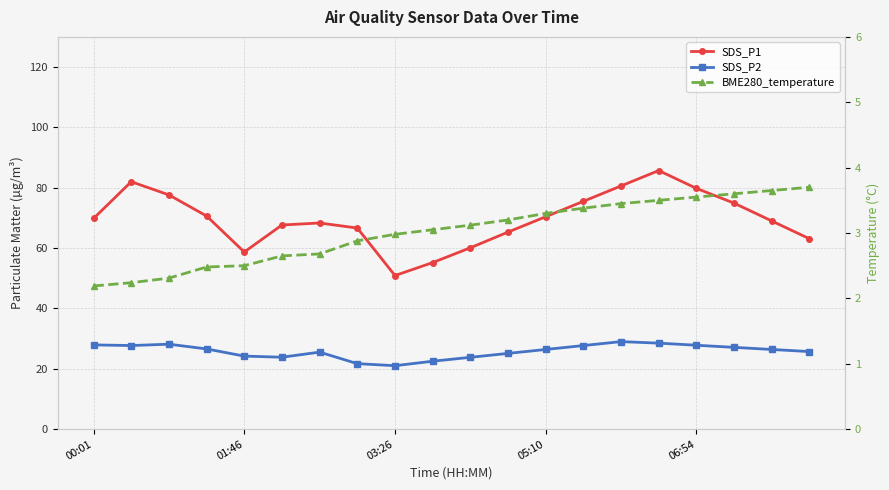

What is the maximum value for BME280_temperature?

3.7